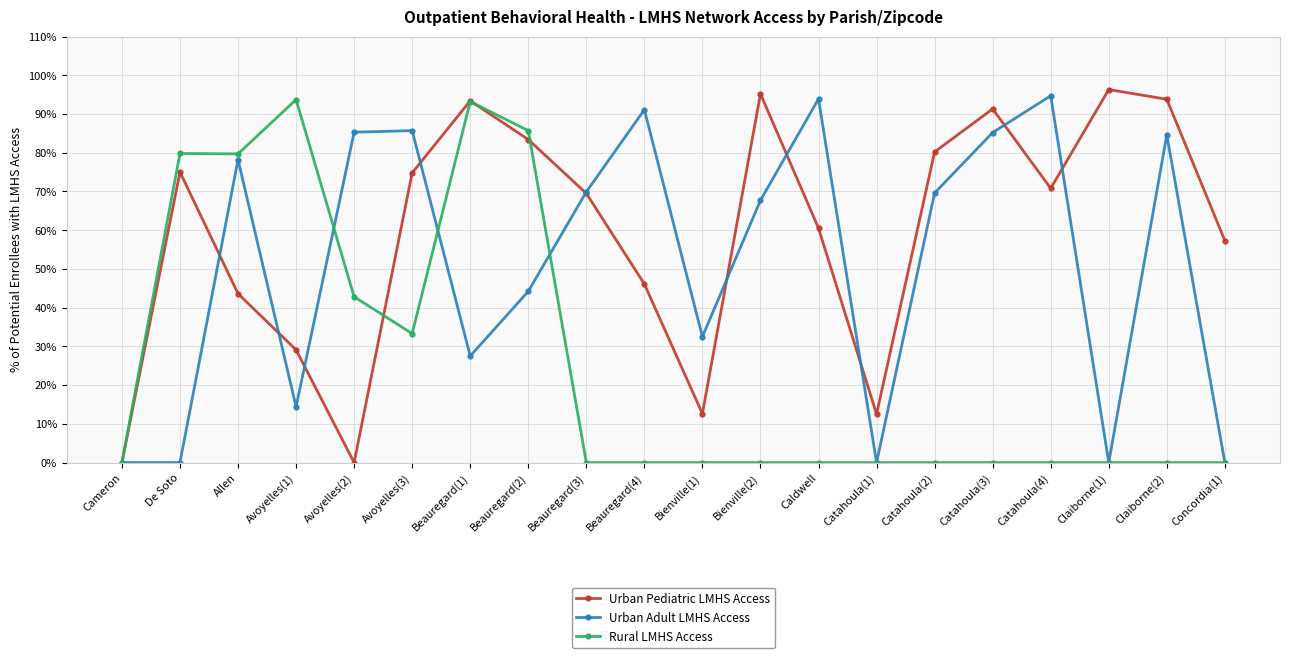

Where is the first local minimum for Urban Pediatric LMHS Access?

Avoyelles(2)